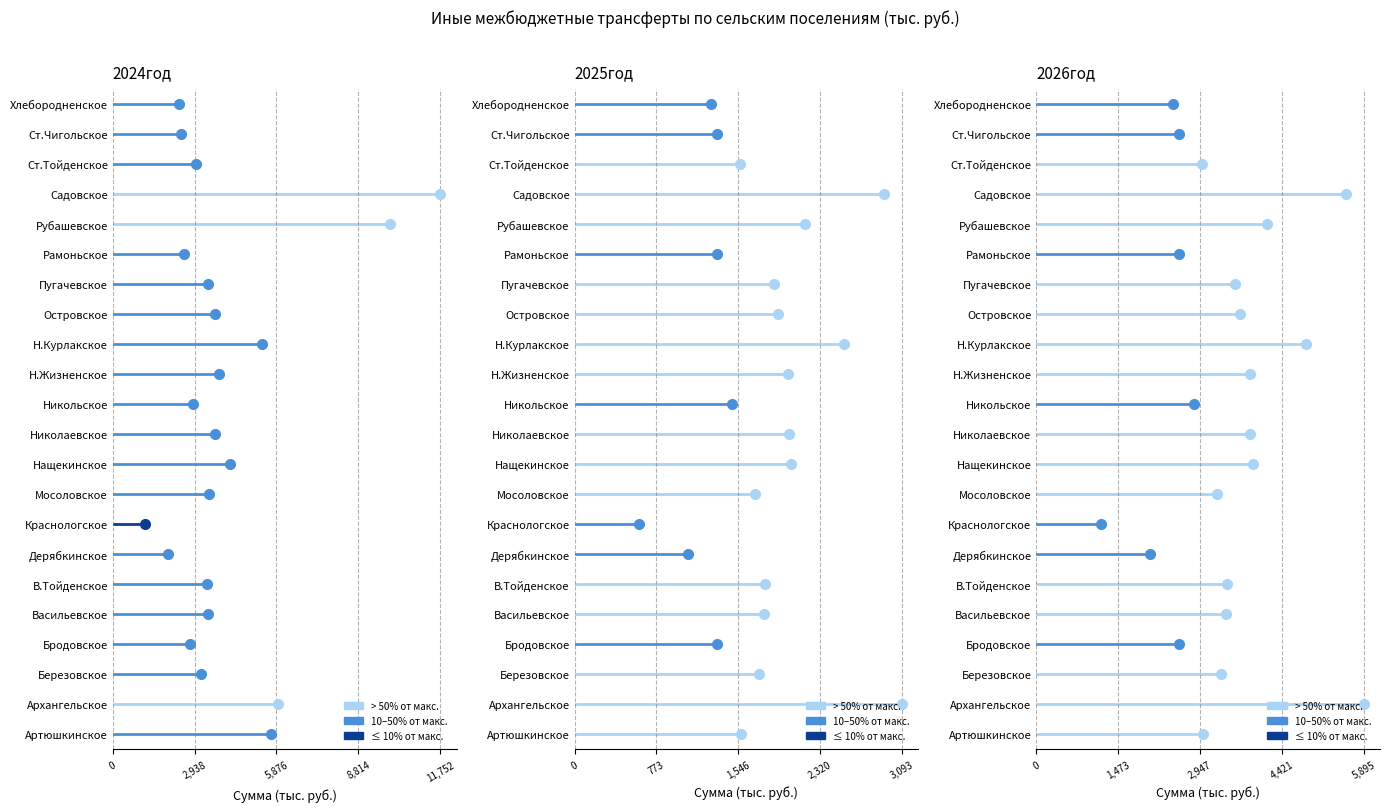

Which has a higher value, Краснологское or Садовское?

Садовское